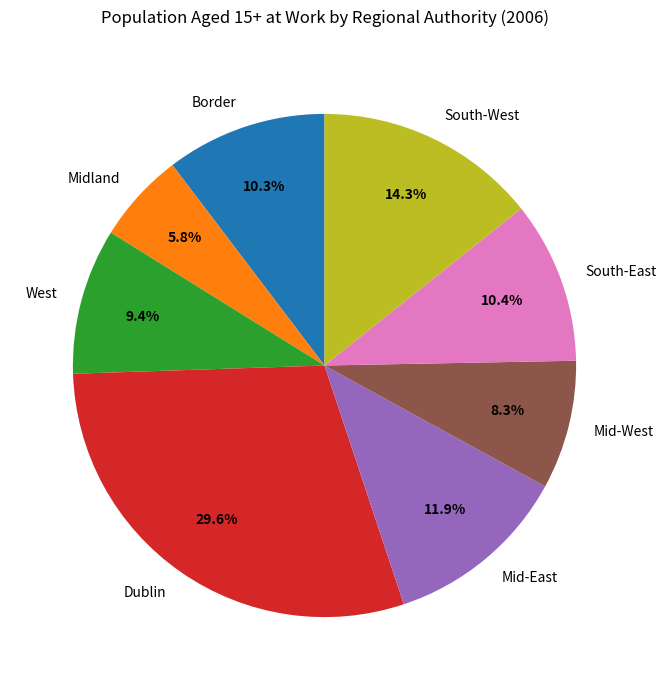

How much of the chart is everything except South-East?

89.6%